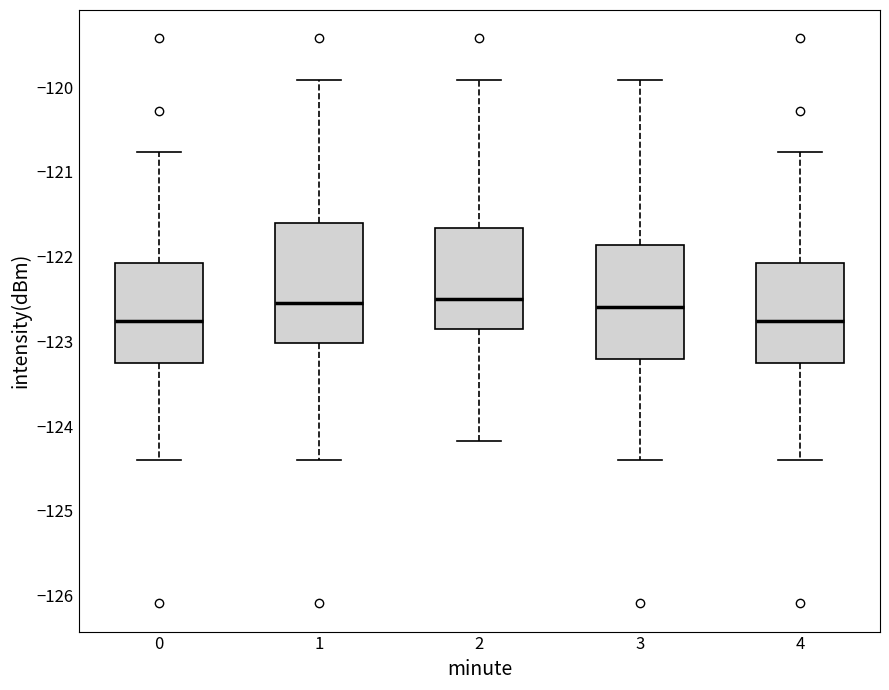

Reading left to right, read every box against the y-axis: the position of its median line, the range the box covers, and the ends of its whiskers. The values are not printed on the chart, so give them approximately, as read against the axis.

0: median -122.8, box -123.3 to -122.1, whiskers -124.4 to -120.8
1: median -122.5, box -123.0 to -121.6, whiskers -124.4 to -119.9
2: median -122.5, box -122.9 to -121.7, whiskers -124.2 to -119.9
3: median -122.6, box -123.2 to -121.9, whiskers -124.4 to -119.9
4: median -122.8, box -123.3 to -122.1, whiskers -124.4 to -120.8